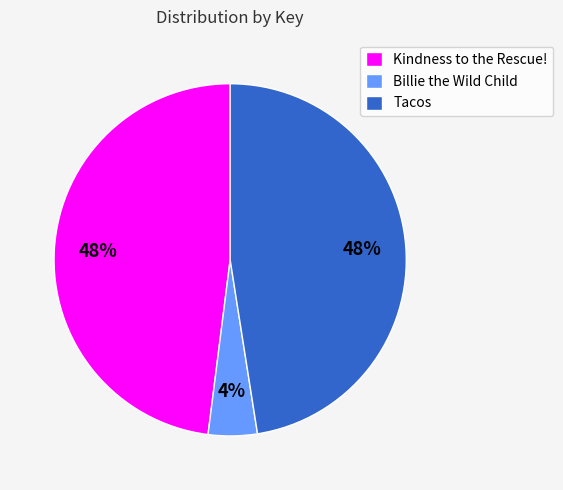

Approximately how many times larger is the value at Tacos compared to Kindness to the Rescue!?

1.0